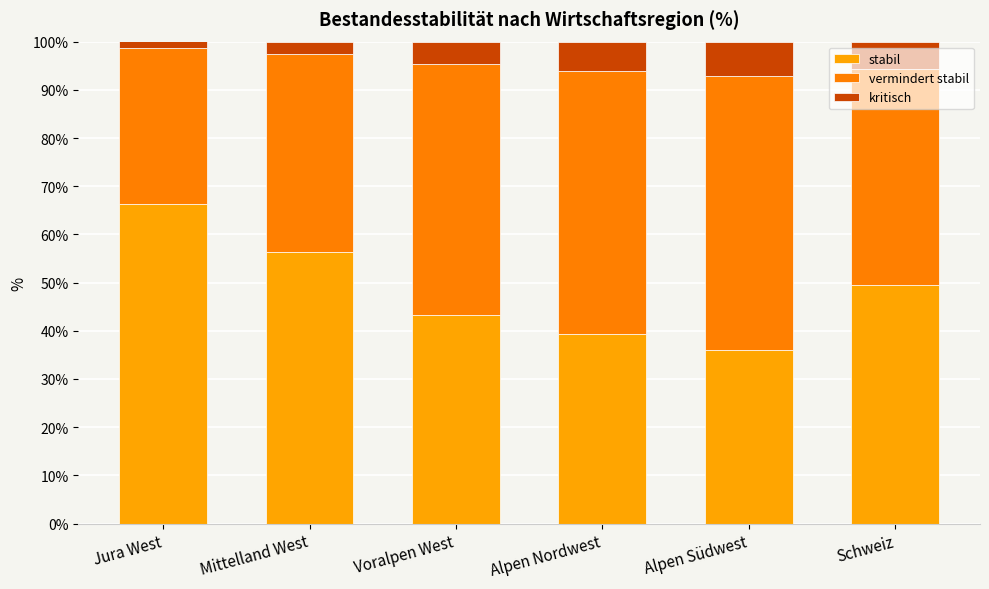

Does the chart contain any negative values?

No